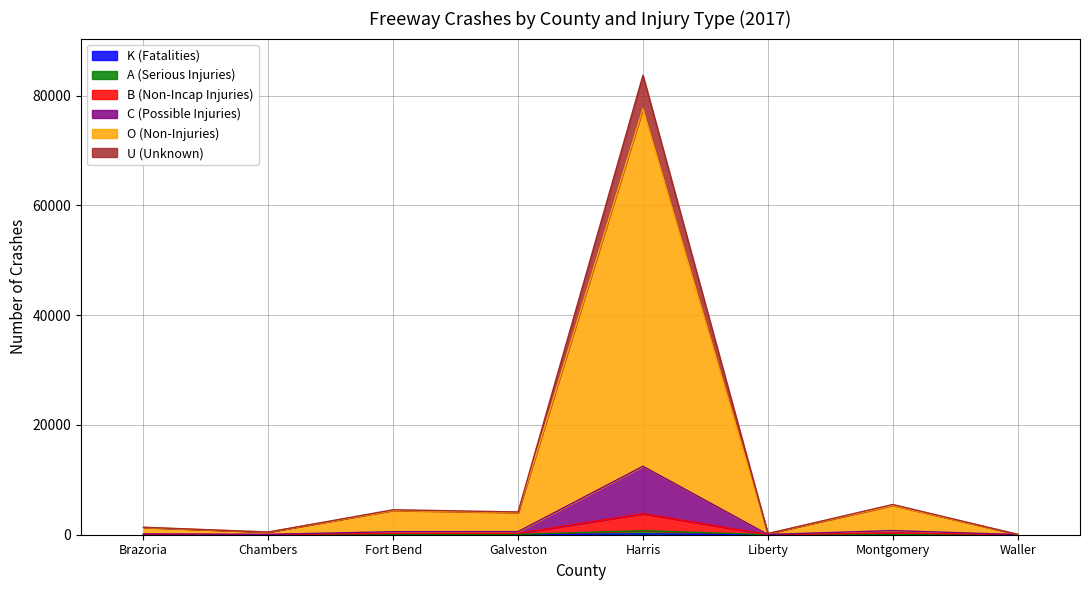

What is the difference between the highest and lowest values at Fort Bend?

4539